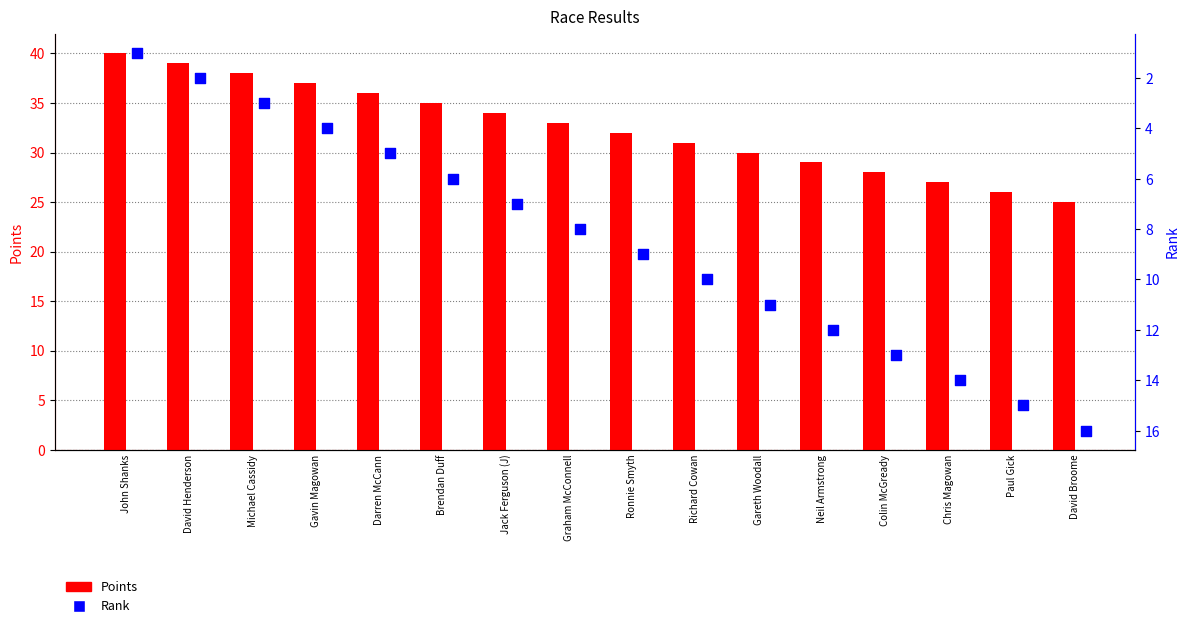

What is the total value across all series at Michael Cassidy?

41